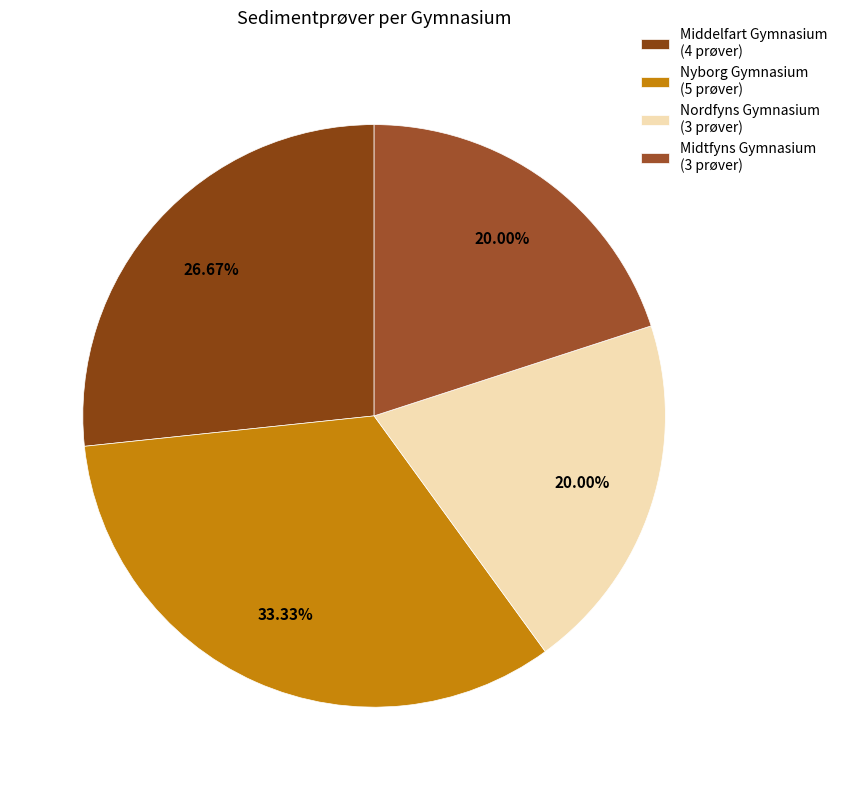

Which slice is the smallest?

Nordfyns Gymnasium